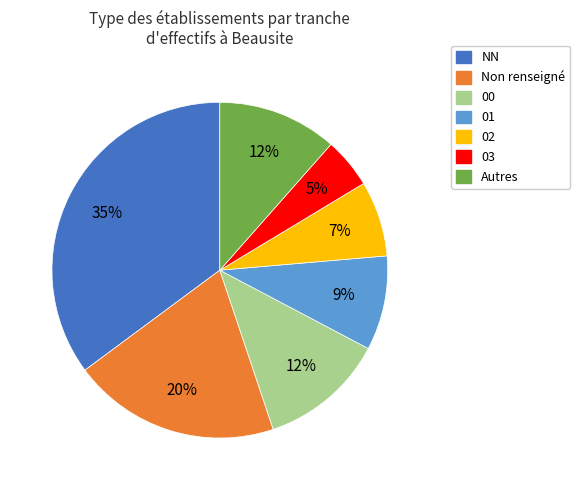

Is there a majority slice in this chart?

No